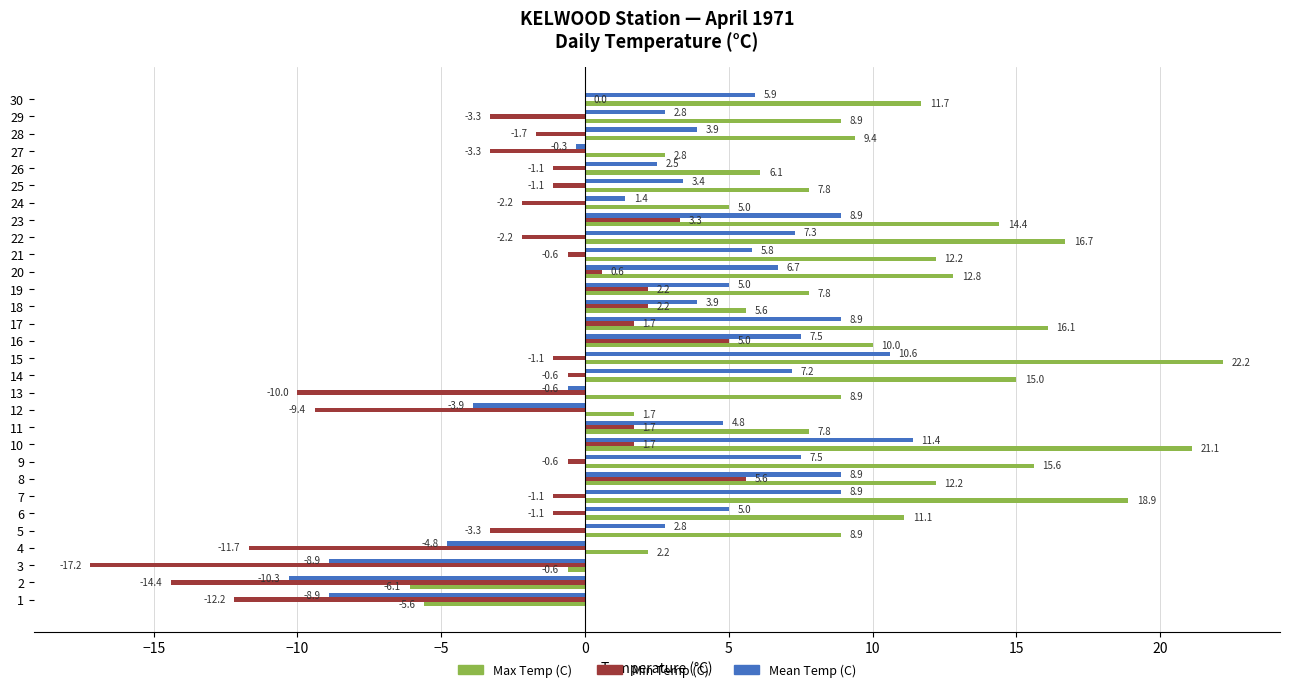

What is the greatest value displayed?

22.2